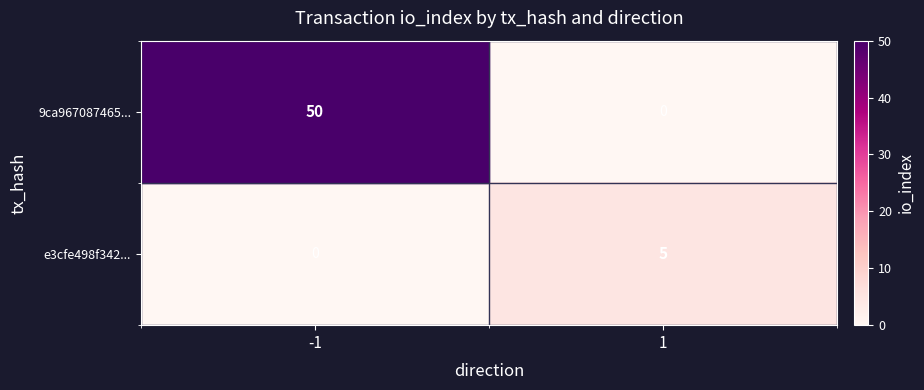

The 9ca967087465... series shows 17 at 1. True or false?

False